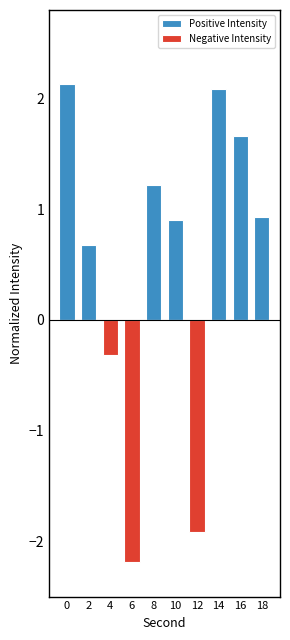

At how many categories does at least one series exceed 2?

2